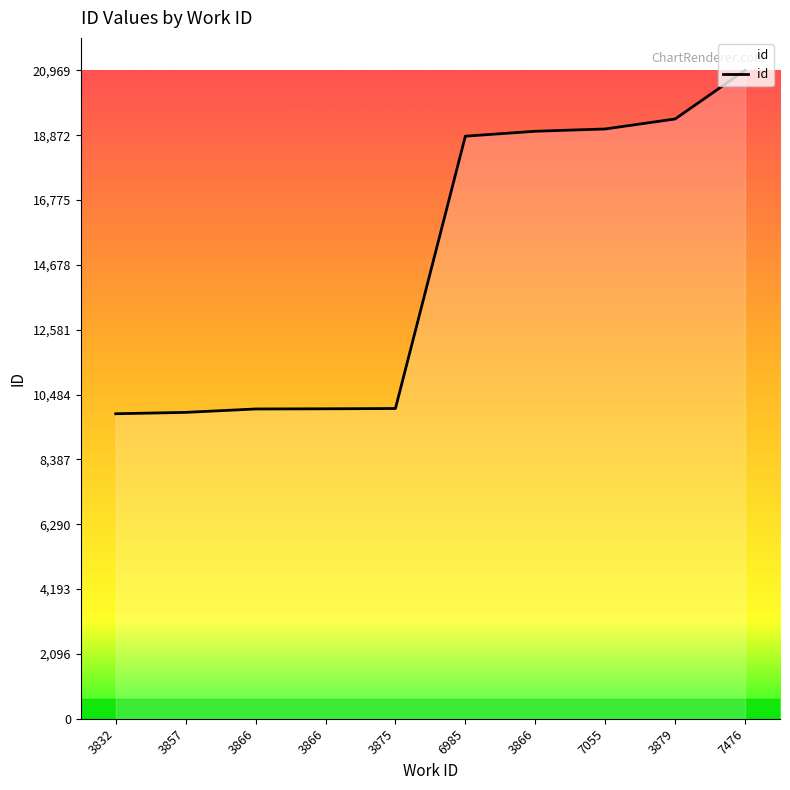

What is the difference between the values at 3857 and 3866?

110